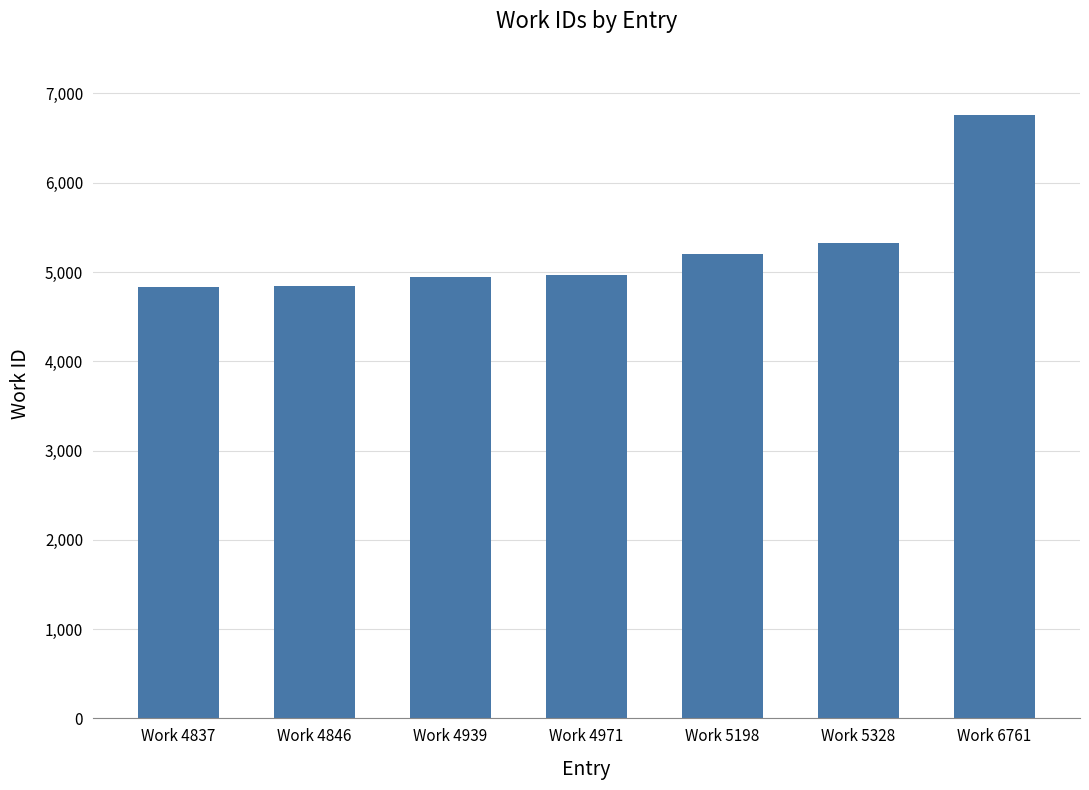

What is the ratio of the value at Work 5198 to the value at Work 4971?

1.0